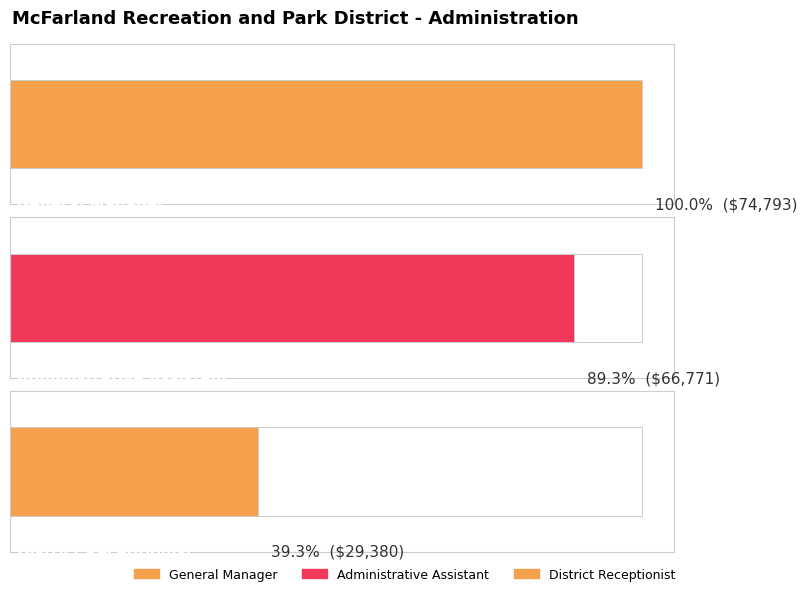

At which category does the chart reach its peak across all series?

General Manager